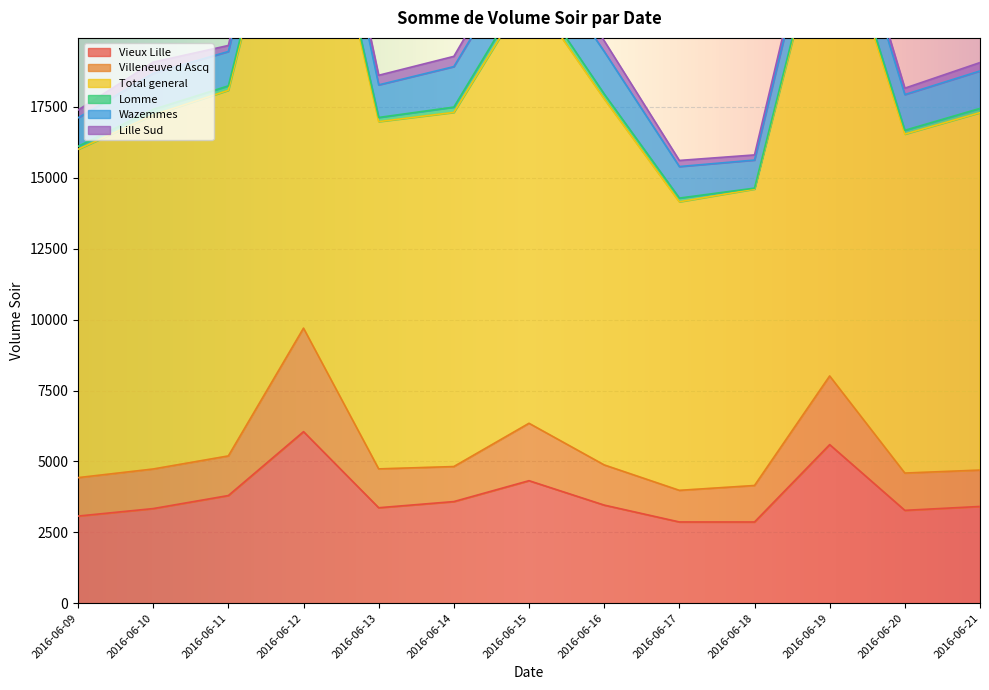

What is the difference between the maximum and minimum values in the Lomme series?

234